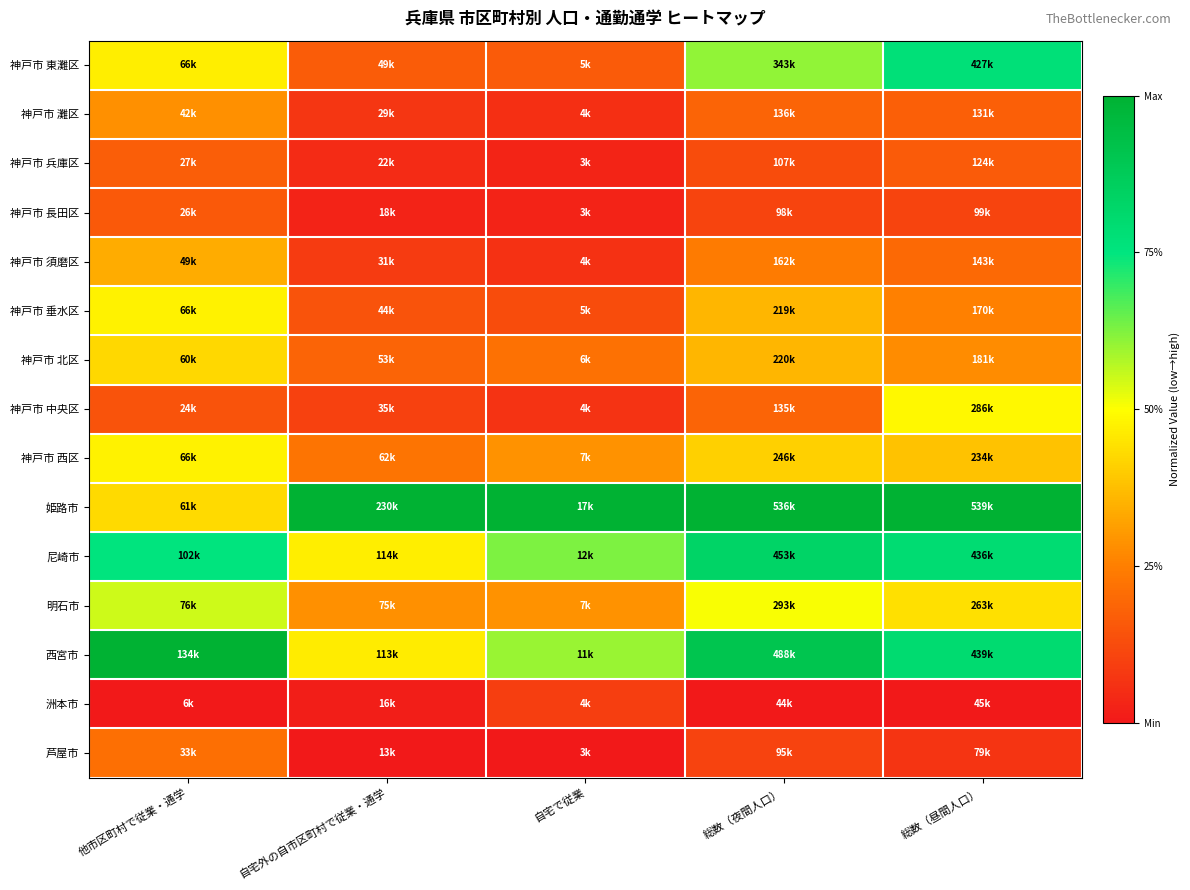

Reading left to right, list all the values displayed in this chart.

神戸市 東灘区: 他市区町村で従業・通学=0.5	自宅外の自市区町村で従業・通学=0.2	自宅で従業=0.2	総数（夜間人口）=0.6	総数（昼間人口）=0.8
神戸市 灘区: 他市区町村で従業・通学=0.3	自宅外の自市区町村で従業・通学=0.1	自宅で従業=0.1	総数（夜間人口）=0.2	総数（昼間人口）=0.2
神戸市 兵庫区: 他市区町村で従業・通学=0.2	自宅外の自市区町村で従業・通学=0.0	自宅で従業=0.0	総数（夜間人口）=0.1	総数（昼間人口）=0.2
神戸市 長田区: 他市区町村で従業・通学=0.2	自宅外の自市区町村で従業・通学=0.0	自宅で従業=0.0	総数（夜間人口）=0.1	総数（昼間人口）=0.1
神戸市 須磨区: 他市区町村で従業・通学=0.3	自宅外の自市区町村で従業・通学=0.1	自宅で従業=0.1	総数（夜間人口）=0.2	総数（昼間人口）=0.2
神戸市 垂水区: 他市区町村で従業・通学=0.5	自宅外の自市区町村で従業・通学=0.1	自宅で従業=0.1	総数（夜間人口）=0.4	総数（昼間人口）=0.3
神戸市 北区: 他市区町村で従業・通学=0.4	自宅外の自市区町村で従業・通学=0.2	自宅で従業=0.2	総数（夜間人口）=0.4	総数（昼間人口）=0.3
神戸市 中央区: 他市区町村で従業・通学=0.1	自宅外の自市区町村で従業・通学=0.1	自宅で従業=0.1	総数（夜間人口）=0.2	総数（昼間人口）=0.5
神戸市 西区: 他市区町村で従業・通学=0.5	自宅外の自市区町村で従業・通学=0.2	自宅で従業=0.3	総数（夜間人口）=0.4	総数（昼間人口）=0.4
姫路市: 他市区町村で従業・通学=0.4	自宅外の自市区町村で従業・通学=1.0	自宅で従業=1.0	総数（夜間人口）=1.0	総数（昼間人口）=1.0
尼崎市: 他市区町村で従業・通学=0.8	自宅外の自市区町村で従業・通学=0.5	自宅で従業=0.6	総数（夜間人口）=0.8	総数（昼間人口）=0.8
明石市: 他市区町村で従業・通学=0.5	自宅外の自市区町村で従業・通学=0.3	自宅で従業=0.3	総数（夜間人口）=0.5	総数（昼間人口）=0.4
西宮市: 他市区町村で従業・通学=1.0	自宅外の自市区町村で従業・通学=0.5	自宅で従業=0.6	総数（夜間人口）=0.9	総数（昼間人口）=0.8
洲本市: 他市区町村で従業・通学=0.0	自宅外の自市区町村で従業・通学=0.0	自宅で従業=0.1	総数（夜間人口）=0.0	総数（昼間人口）=0.0
芦屋市: 他市区町村で従業・通学=0.2	自宅外の自市区町村で従業・通学=0.0	自宅で従業=0.0	総数（夜間人口）=0.1	総数（昼間人口）=0.1